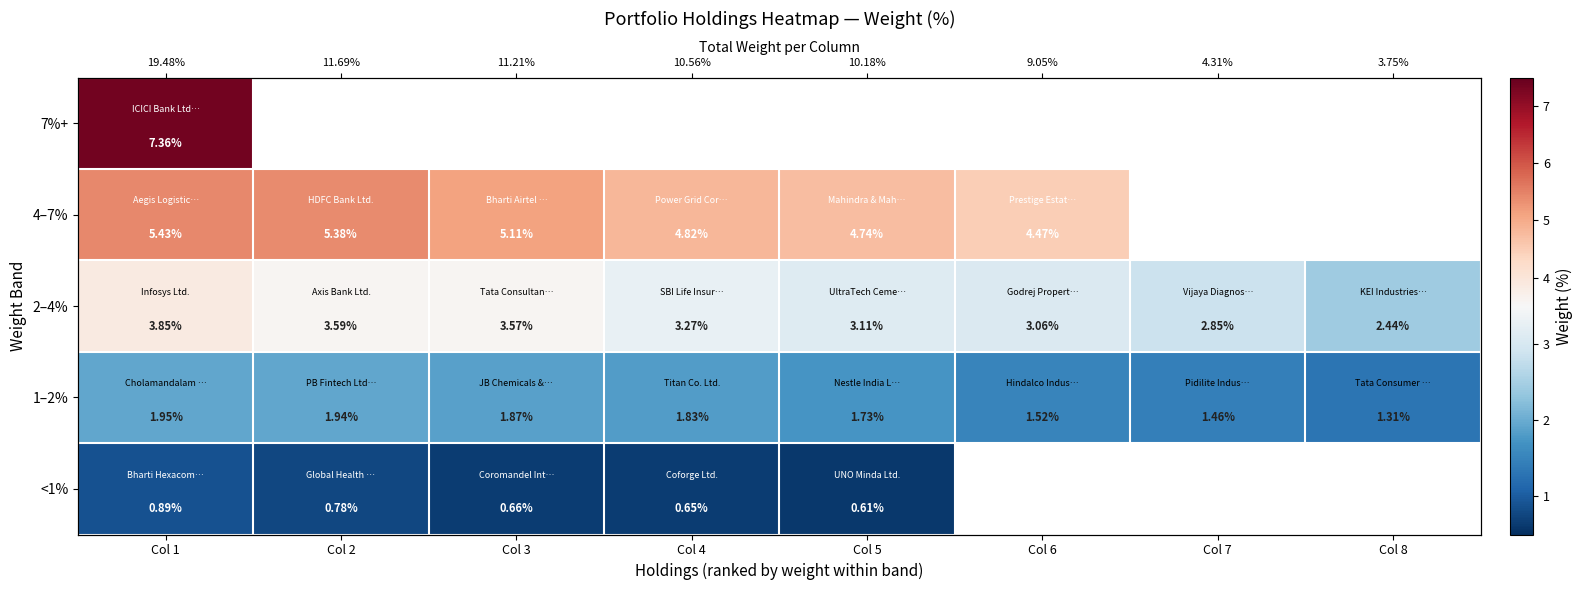

At which category is the sum across all series the highest?

Col 1